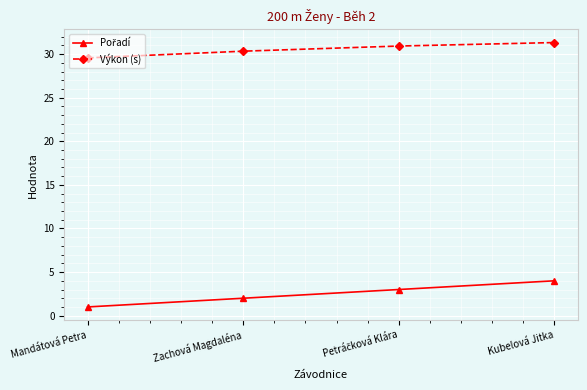

At how many categories does at least one series exceed 18?

4